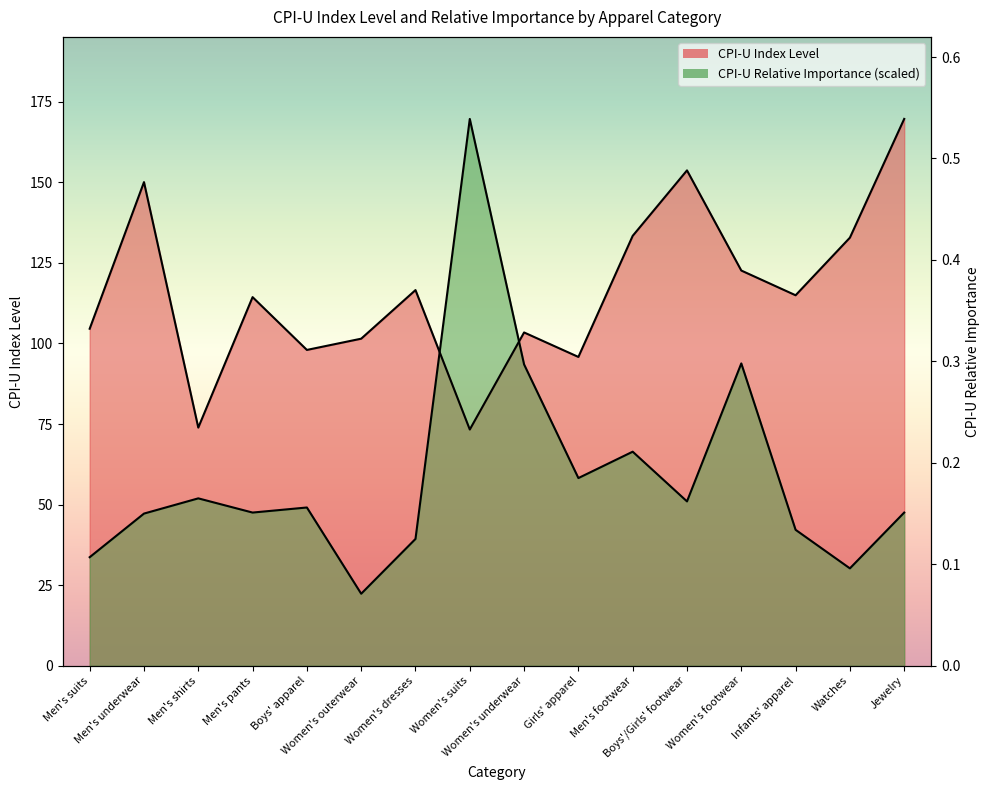

Which series ends up on top after the final intersection of CPI-U Relative Importance and CPI-U Index Level?

CPI-U Index Level